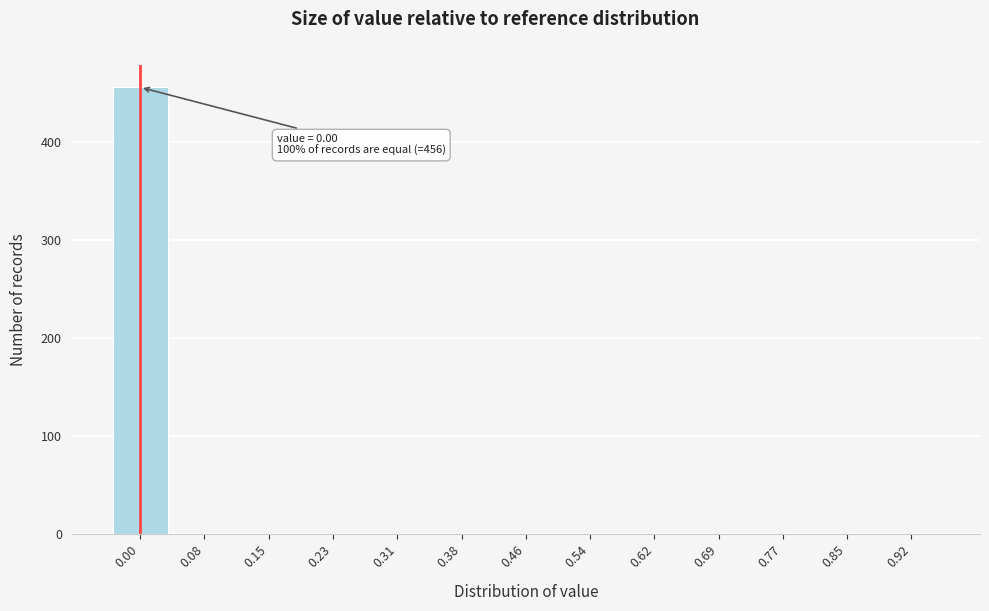

Reading left to right, list all the values displayed in this chart.

0.00=456	0.08=0	0.15=0	0.23=0	0.31=0	0.38=0	0.46=0	0.54=0	0.62=0	0.69=0	0.77=0	0.85=0	0.92=0